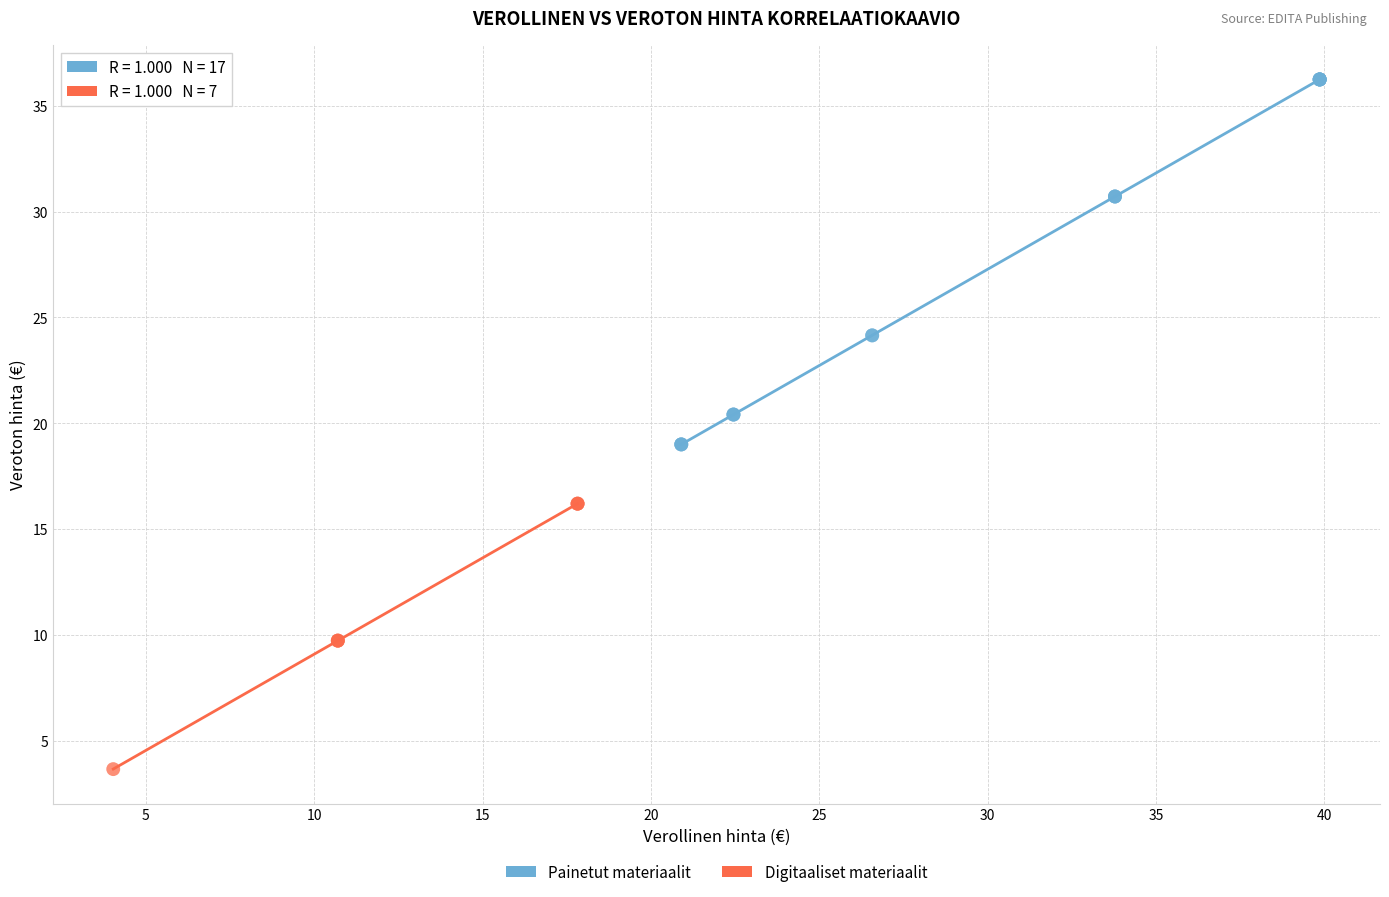

Which series has the widest spread of Y values?

Painetut materiaalit